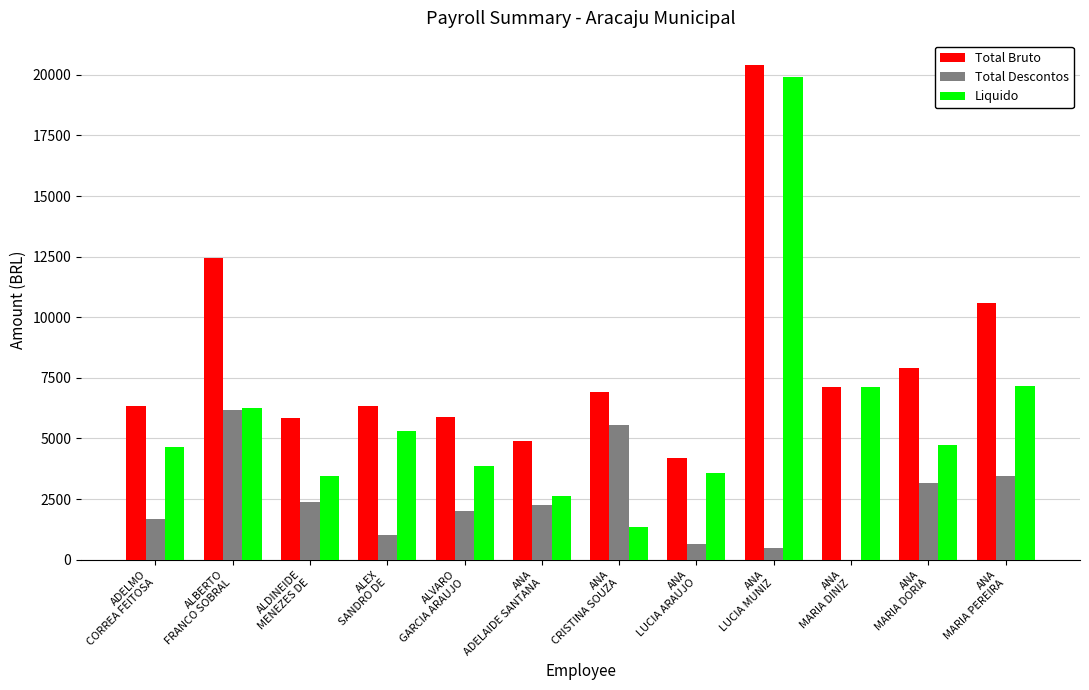

At which label does Total Descontos first exceed 2233?

ALBERTO
FRANCO SOBRAL